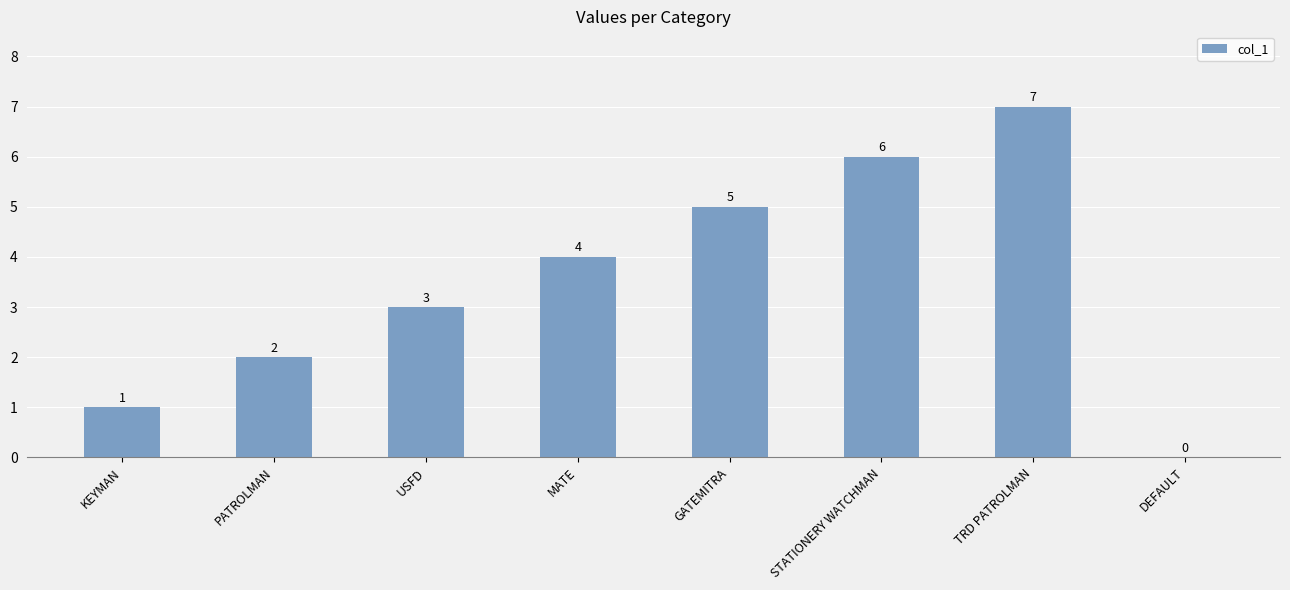

Reading right to left, list all the values displayed in this chart.

DEFAULT=0	TRD PATROLMAN=7	STATIONERY WATCHMAN=6	GATEMITRA=5	MATE=4	USFD=3	PATROLMAN=2	KEYMAN=1